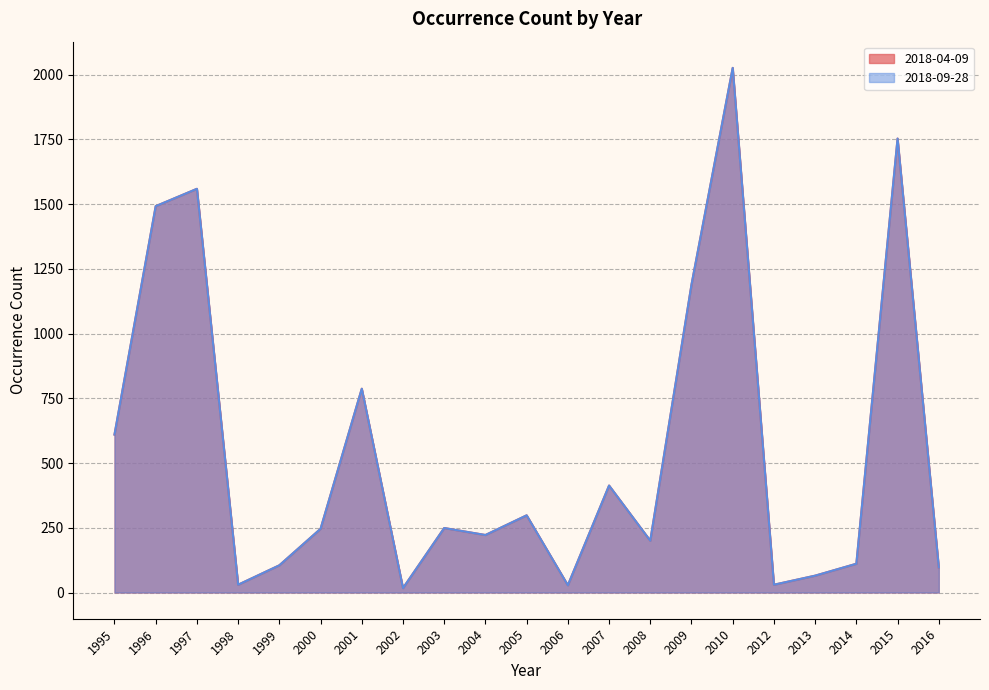

Where does the 2018-04-09 series first go above 246?

1995